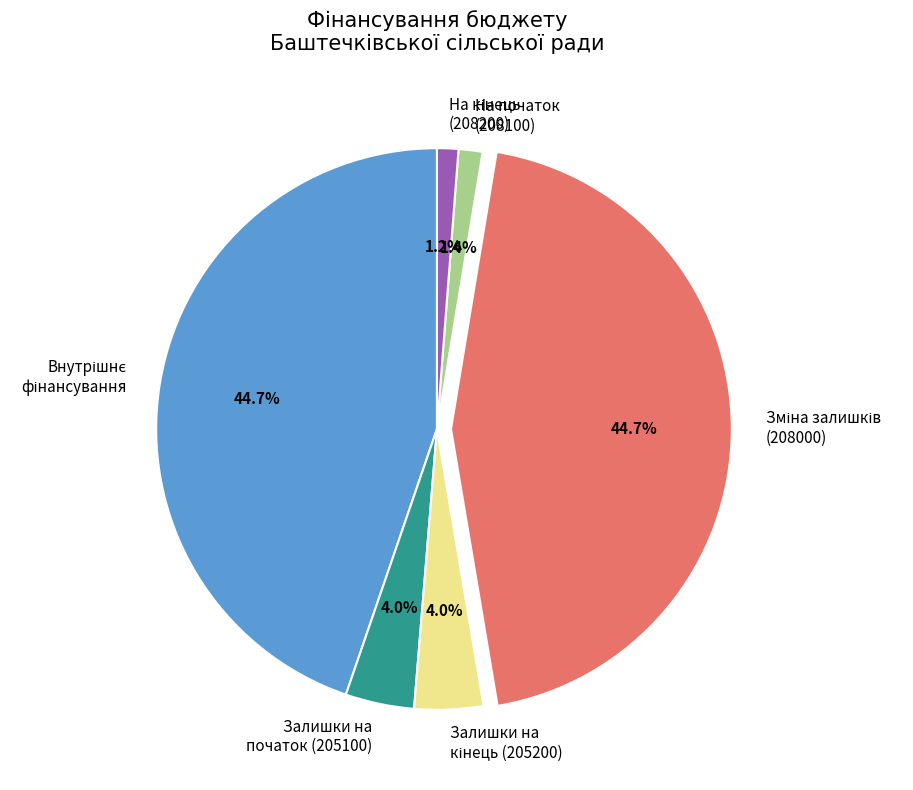

How much of the chart is everything except На початок (208100)?

98.6%